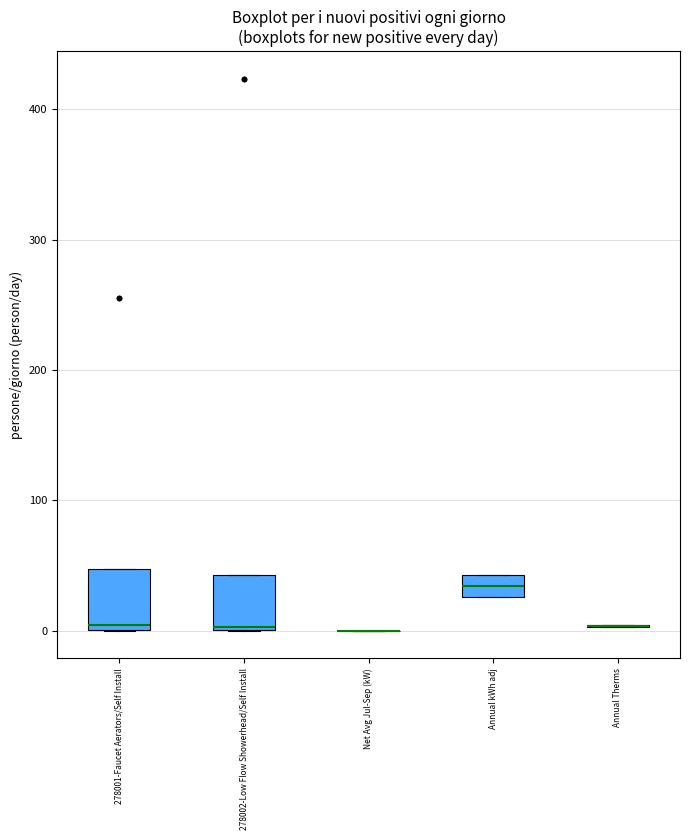

Reading left to right, read every box against the y-axis: the position of its median line, the range the box covers, and the ends of its whiskers. The values are not printed on the chart, so give them approximately, as read against the axis.

278001-Faucet Aerators/Self Install: median 0 (just above the box's lower edge), box 0 to 50, whiskers 0 to 50
278002-Low Flow Showerhead/Self Install: median 0, box 0 to 40, whiskers 0 to 40
Net Avg Jul-Sep (kW): box collapsed to a line at 0, whiskers 0 to 0
Annual kWh adj: median 30 (inside the box), box 30 to 40, whiskers 30 to 40
Annual Therms: box collapsed to a line at 0, whiskers 0 to 0